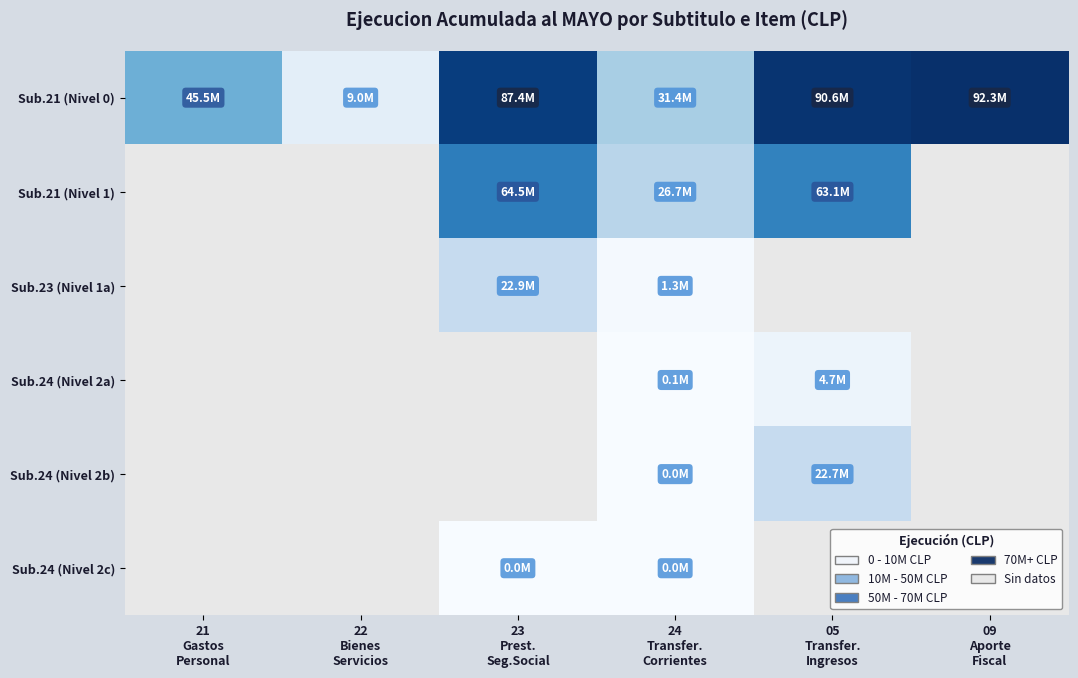

Which series has the largest total across all categories?

Sub.21 (Nivel 0)